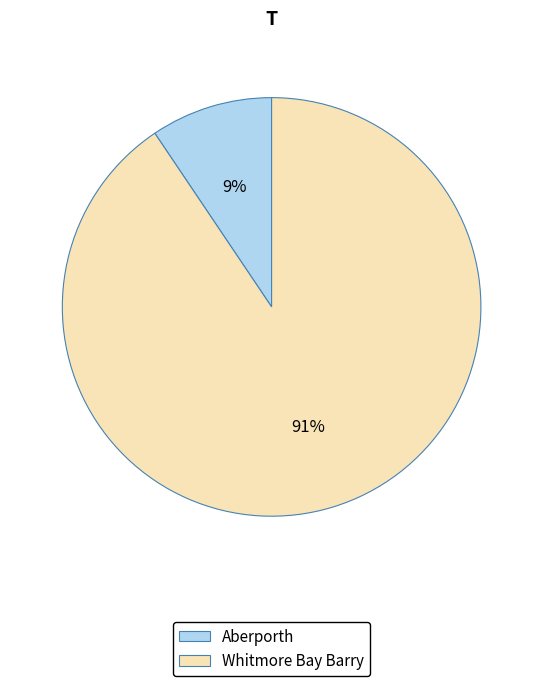

Which has a higher value, Whitmore Bay Barry or Aberporth?

Whitmore Bay Barry